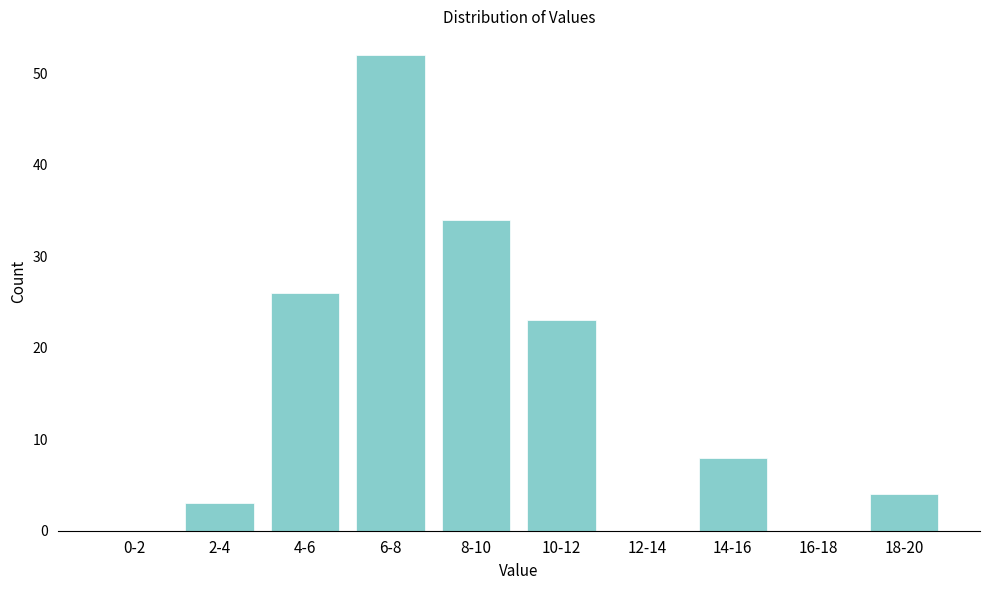

Reading right to left, extract all data points from this chart.

18-20=4	16-18=0	14-16=8	12-14=0	10-12=23	8-10=34	6-8=52	4-6=26	2-4=3	0-2=0